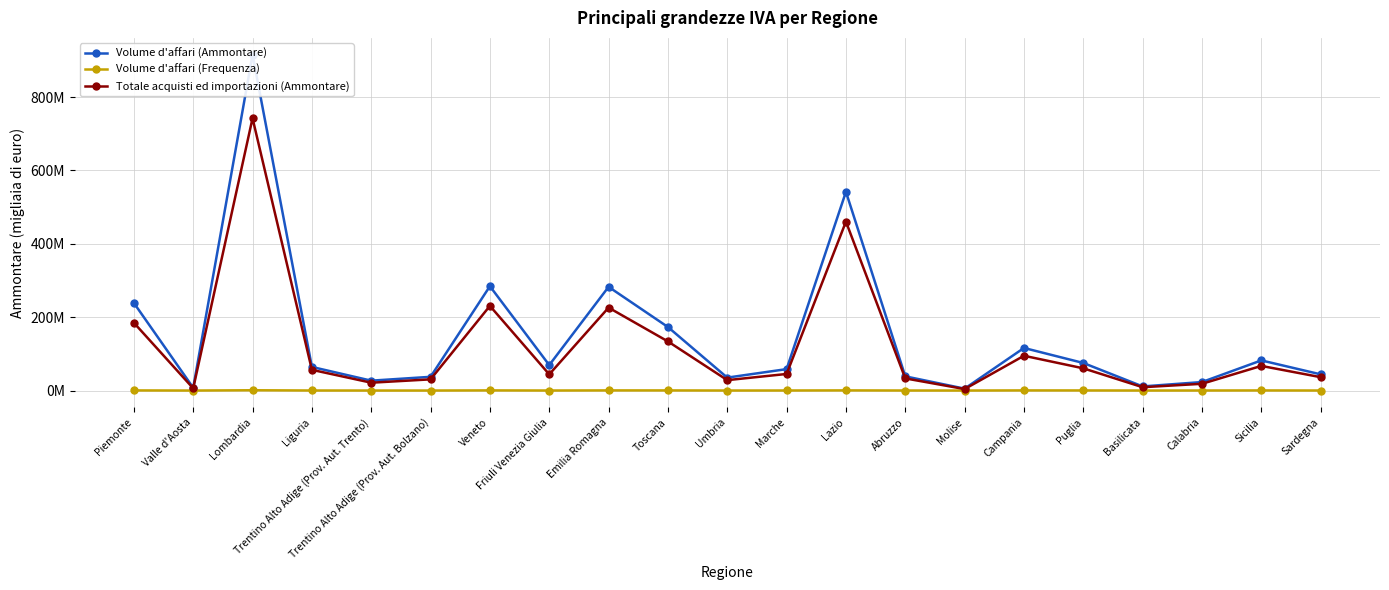

List the series in order of their overall mean, highest first.

Volume d'affari (Ammontare), Totale acquisti ed importazioni (Ammontare), Volume d'affari (Frequenza)